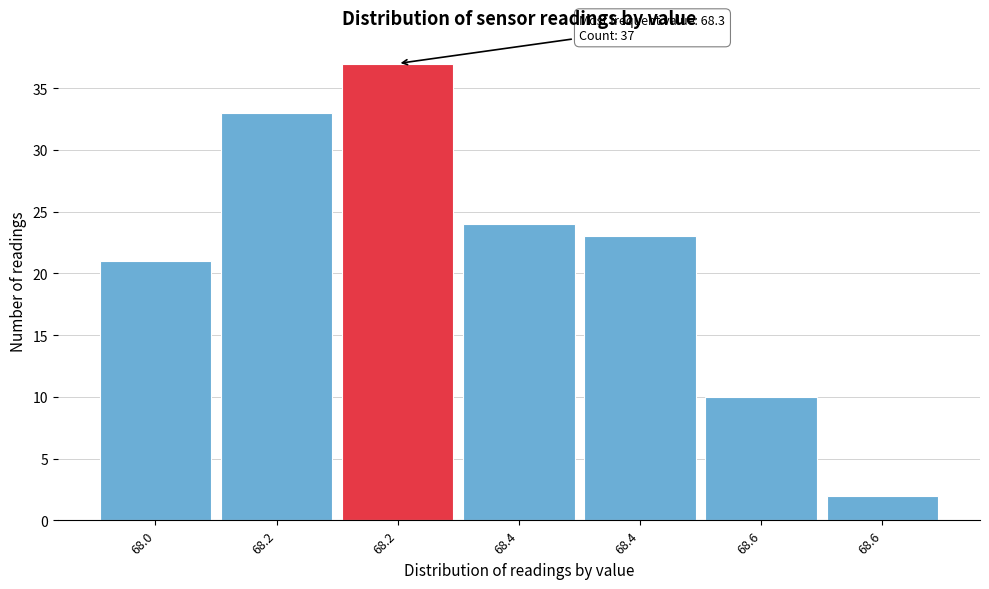

How many values are below 23?

3